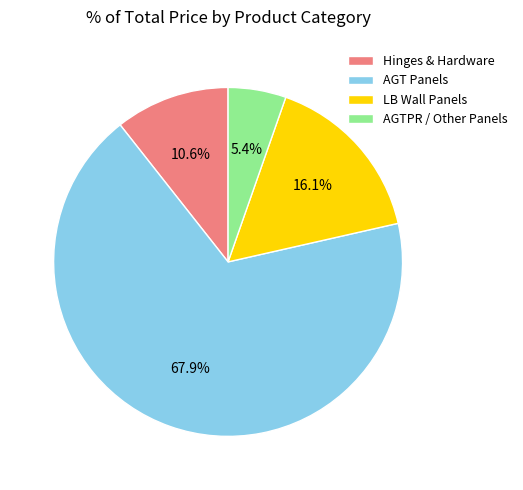

Which category has the smallest portion of the pie?

AGTPR / Other Panels